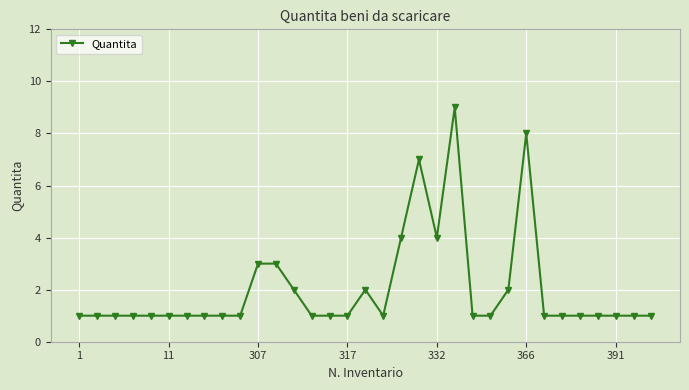

What is the value of the 5th point from the left?

1